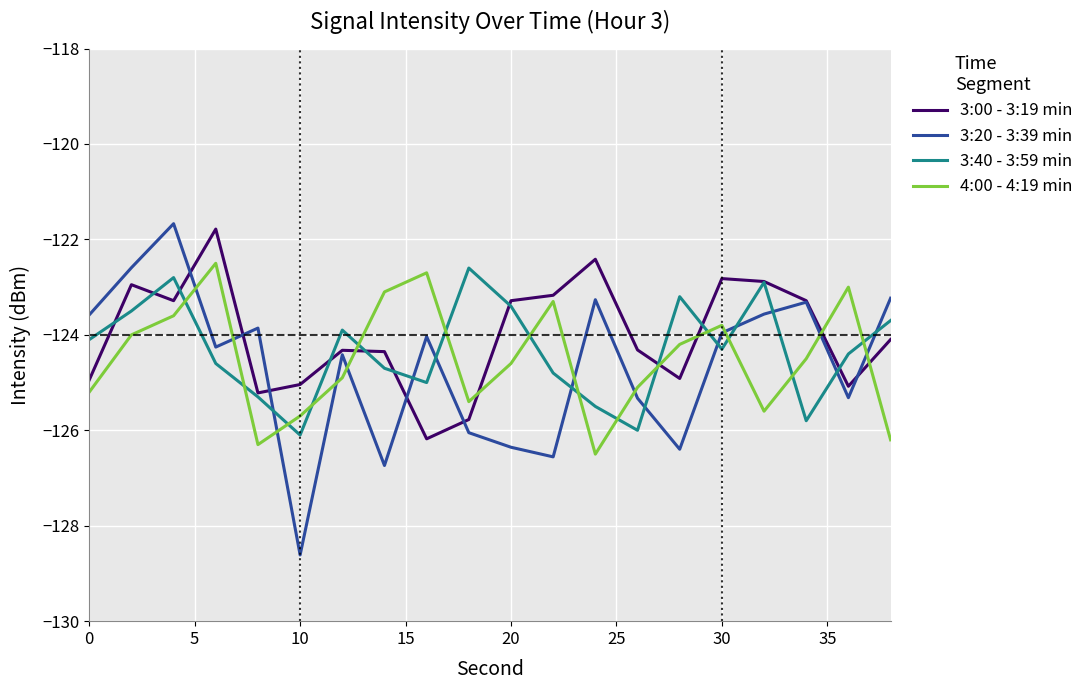

Which series has the largest range (max minus min)?

3:20 - 3:39 min